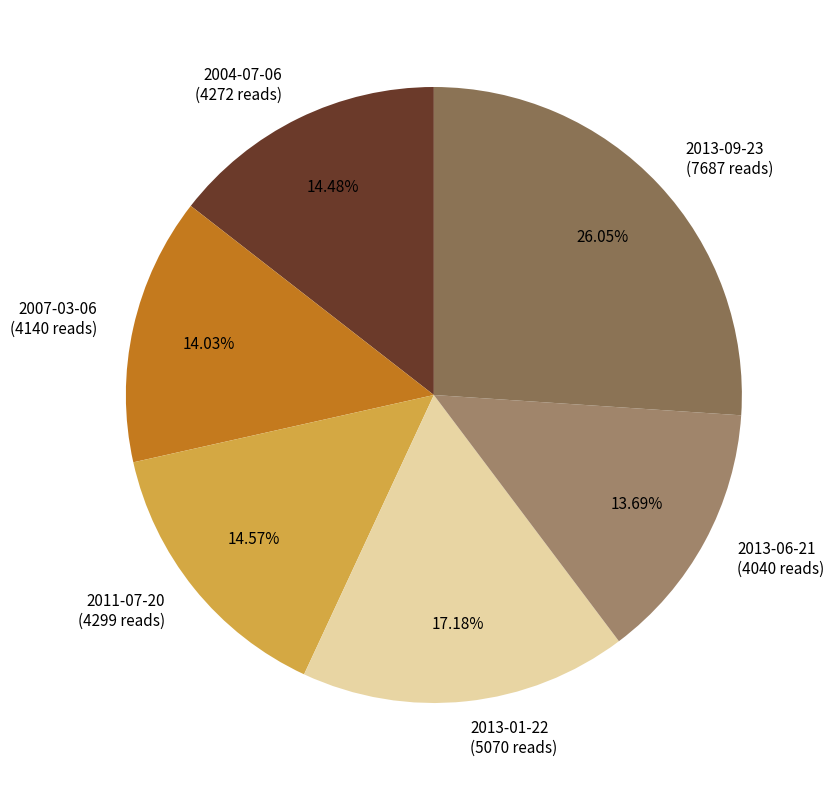

Approximately how many times larger is the value at 2013-01-22 (5070 reads) compared to 2011-07-20 (4299 reads)?

1.2